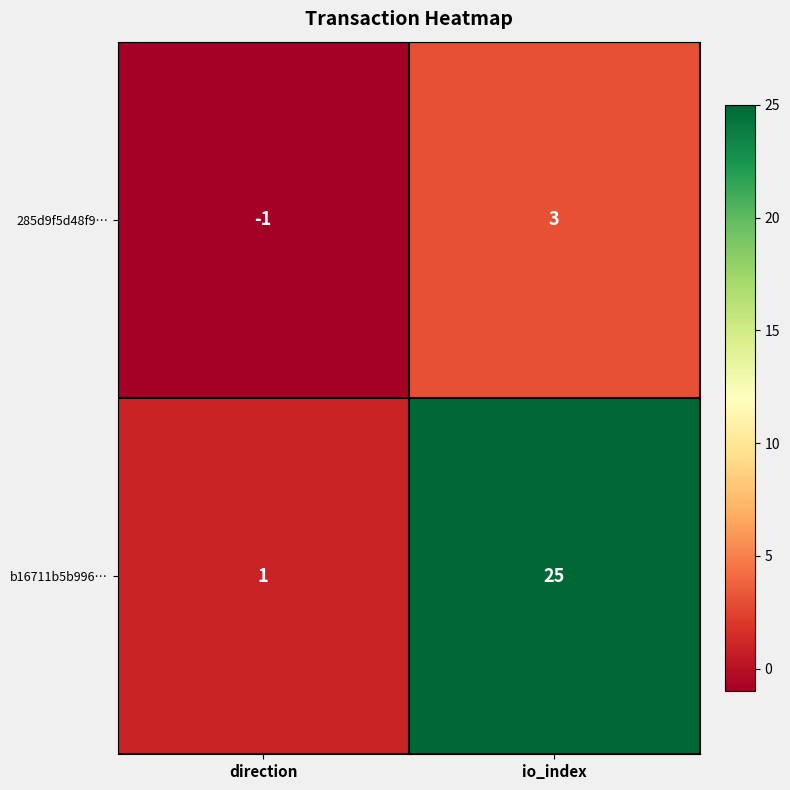

Which series has the largest total across all categories?

b16711b5b996…